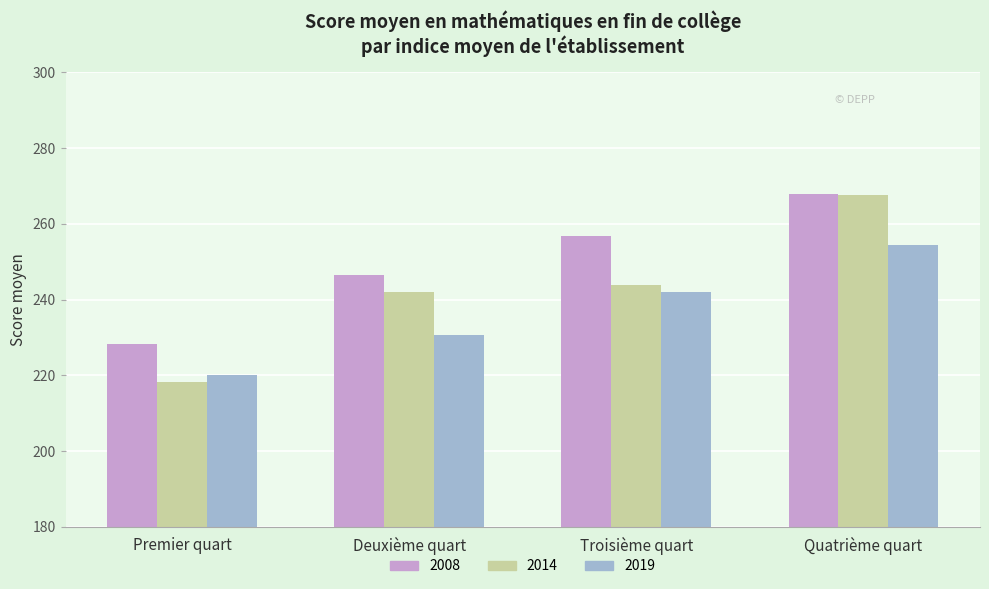

What is the spread (max minus min) of values at Premier quart?

9.9